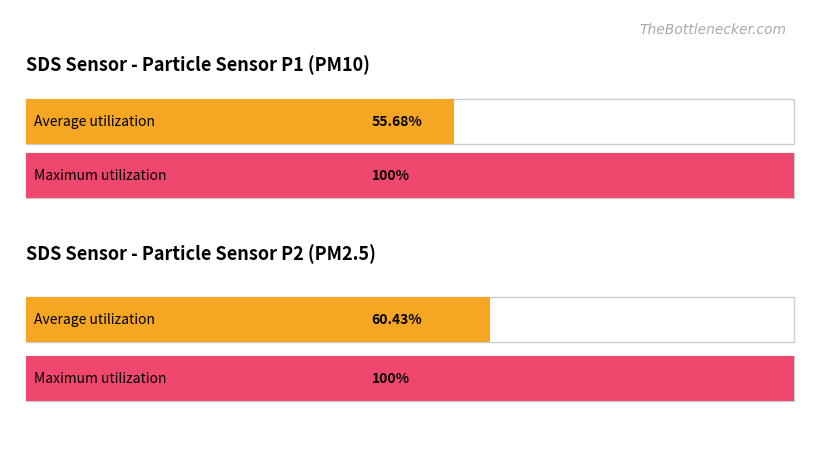

How many bars are there in each group?

2